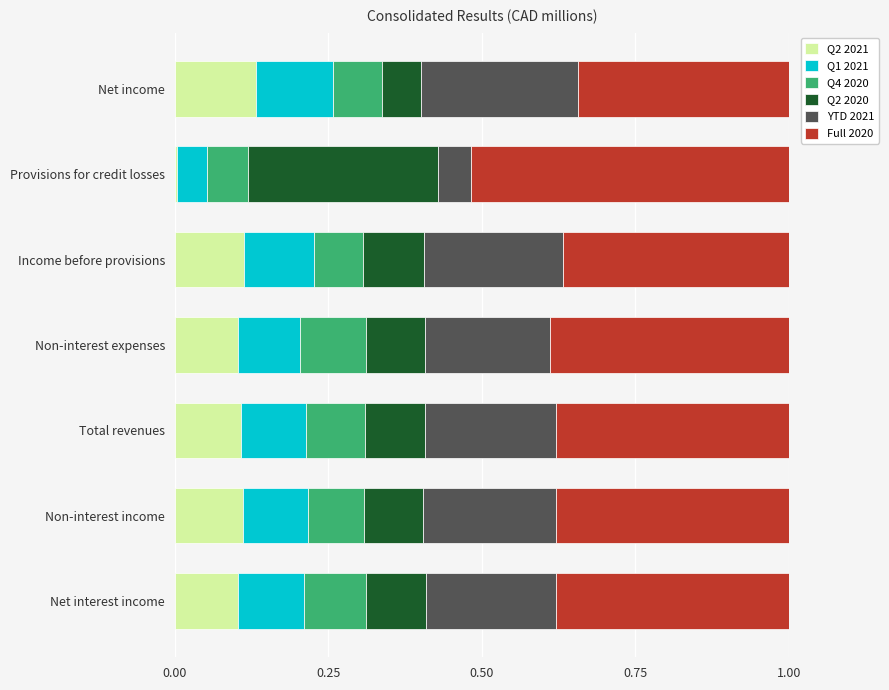

Which category has the lowest value in the Q2 2021 series?

Provisions for credit losses